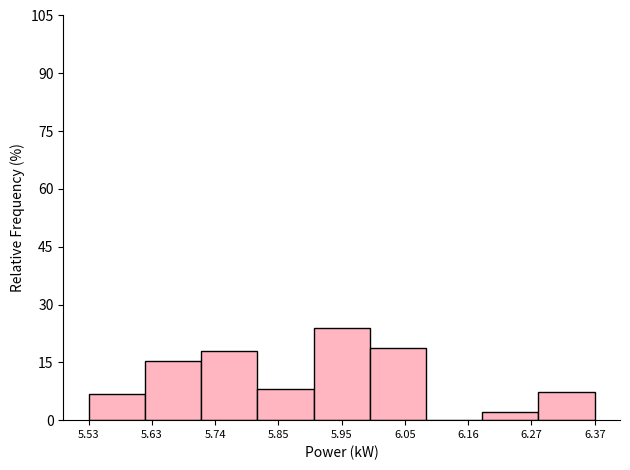

Over which range of the x-axis is the bar tallest?

5.90 to 6.00